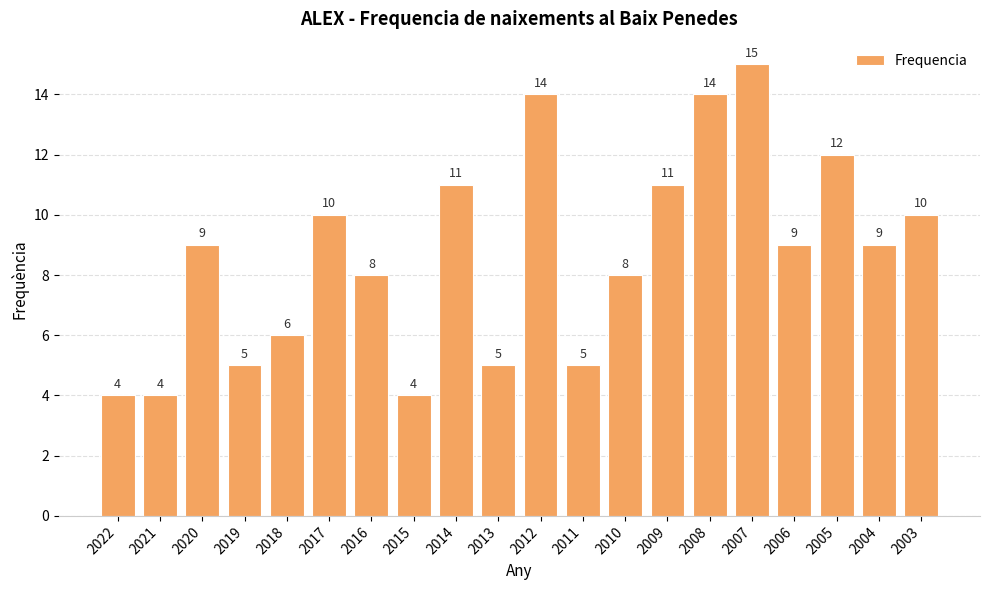

What is the maximum value shown in the chart?

15